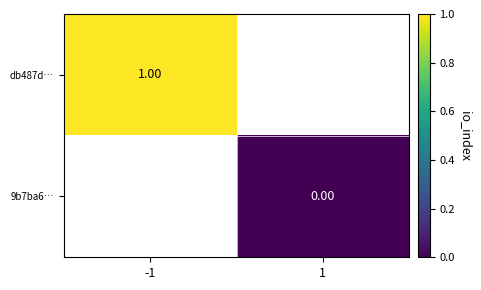

The db487d… series shows 1.0 at -1. True or false?

True